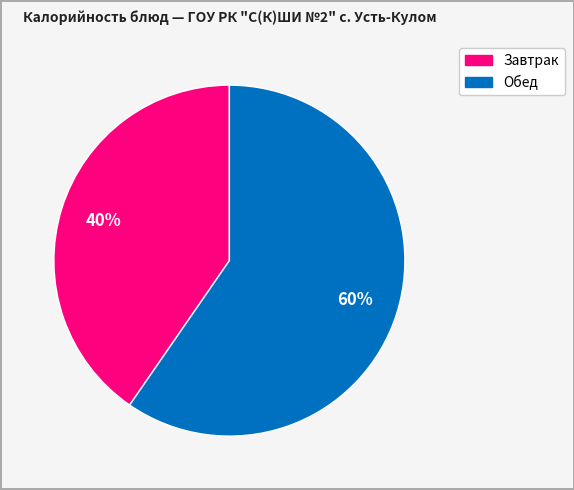

Is there a majority slice in this chart?

Yes